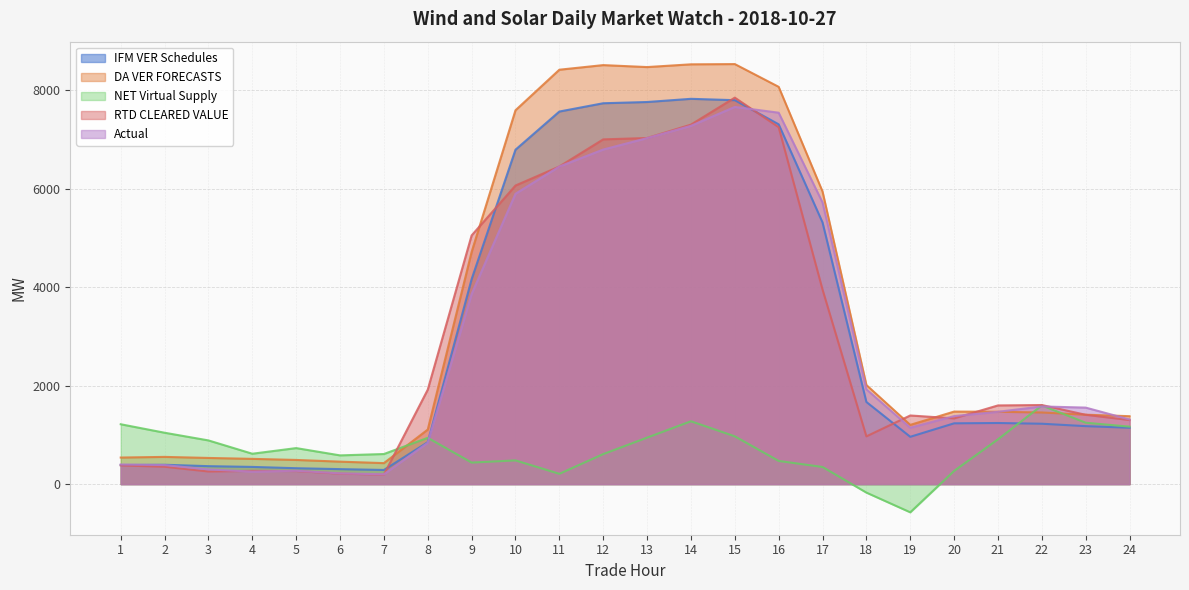

Is it true that DA VER FORECASTS equals 303.7 at 3?

False